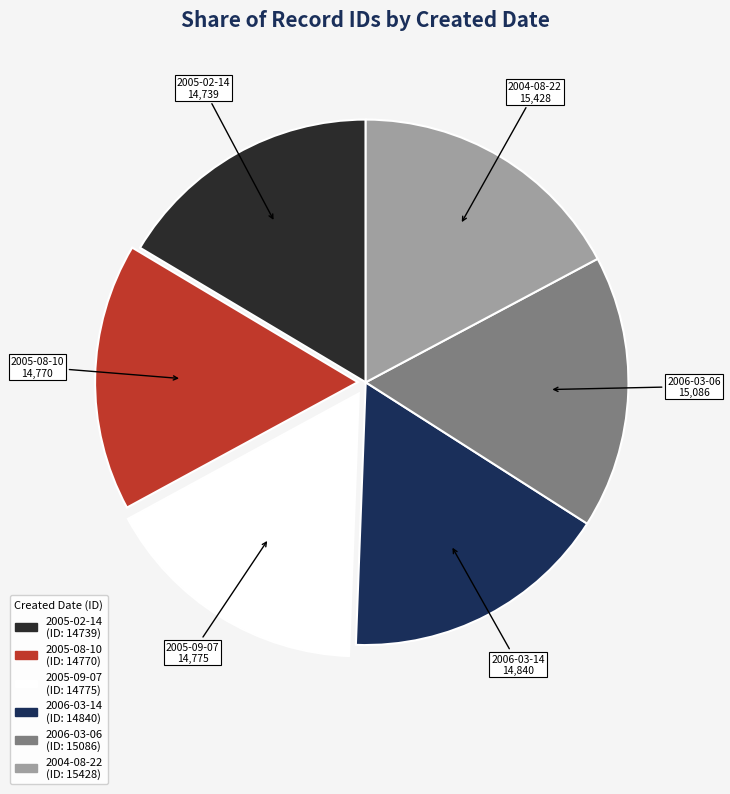

Count the number of slices in the pie.

6